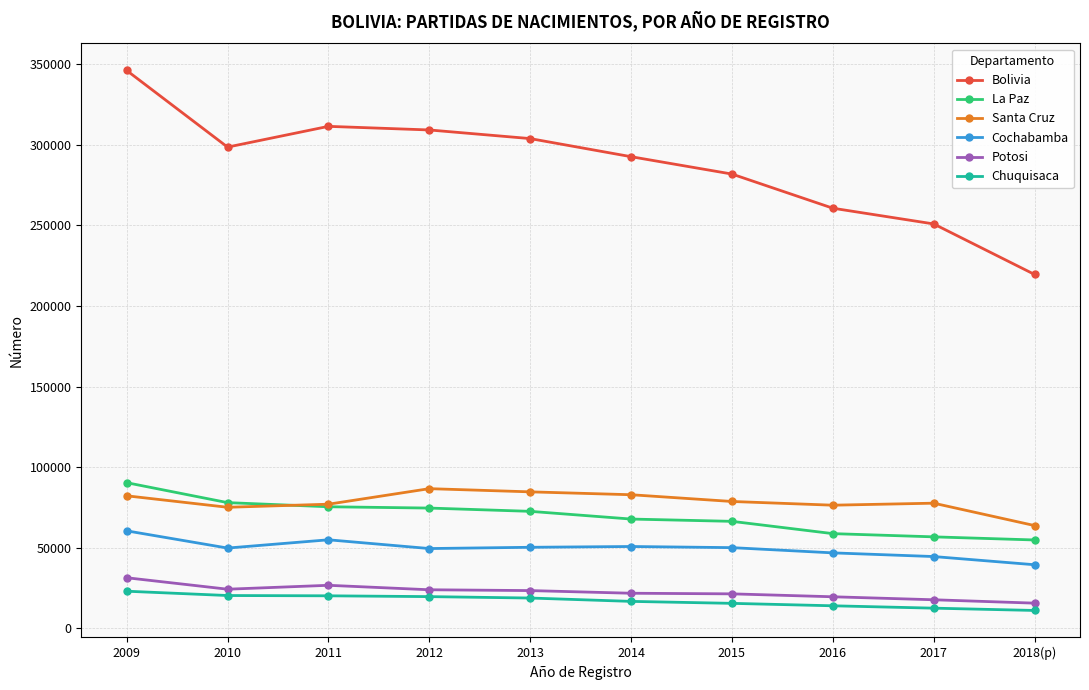

Read the Santa Cruz value at 2012.

86649